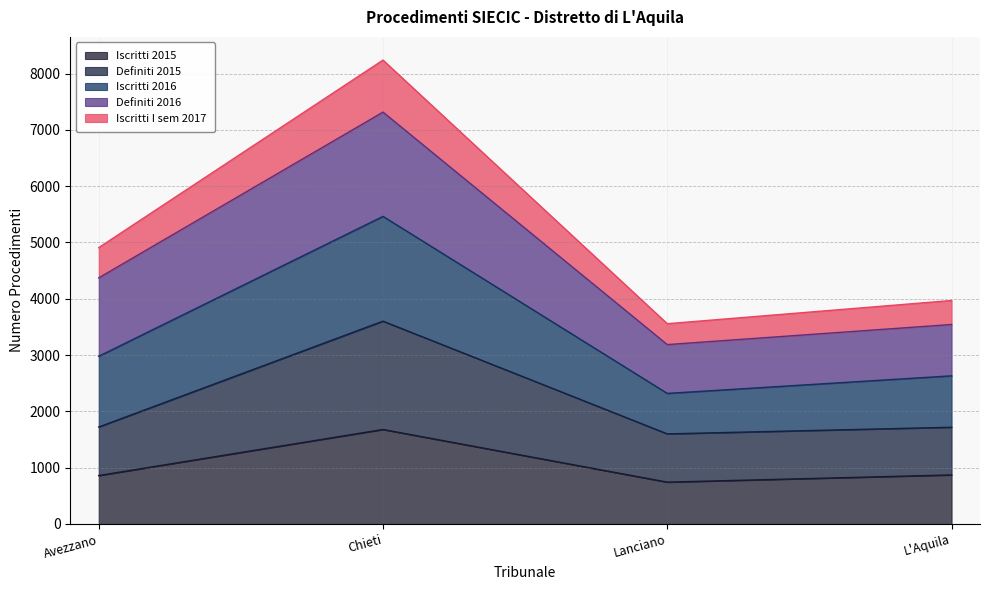

What are all the series names shown in the legend?

Iscritti 2015, Definiti 2015, Iscritti 2016, Definiti 2016, Iscritti I sem 2017